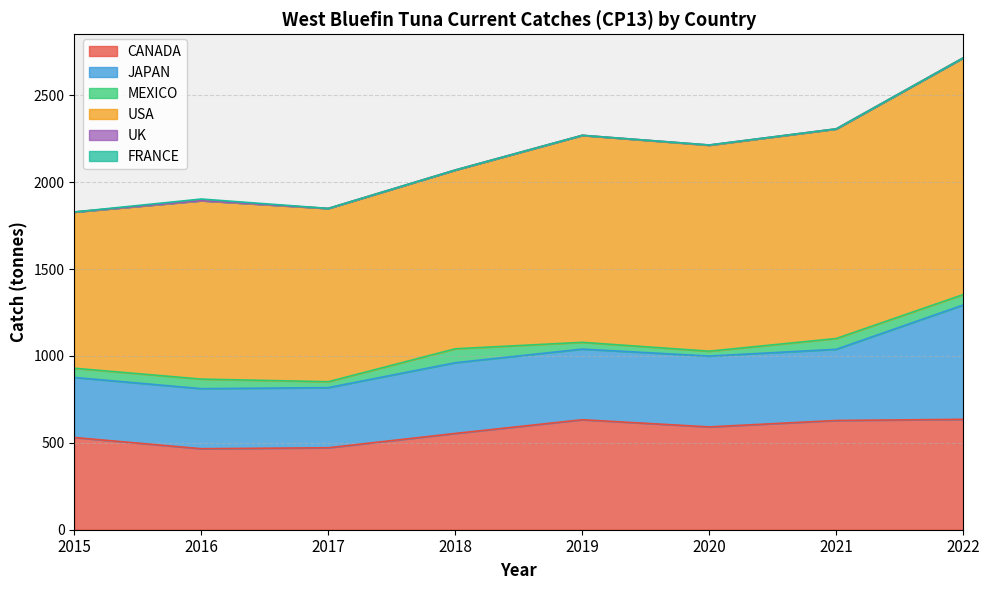

Rank the categories by CANADA value from lowest to highest.

2016, 2017, 2015, 2018, 2020, 2021, 2019, 2022